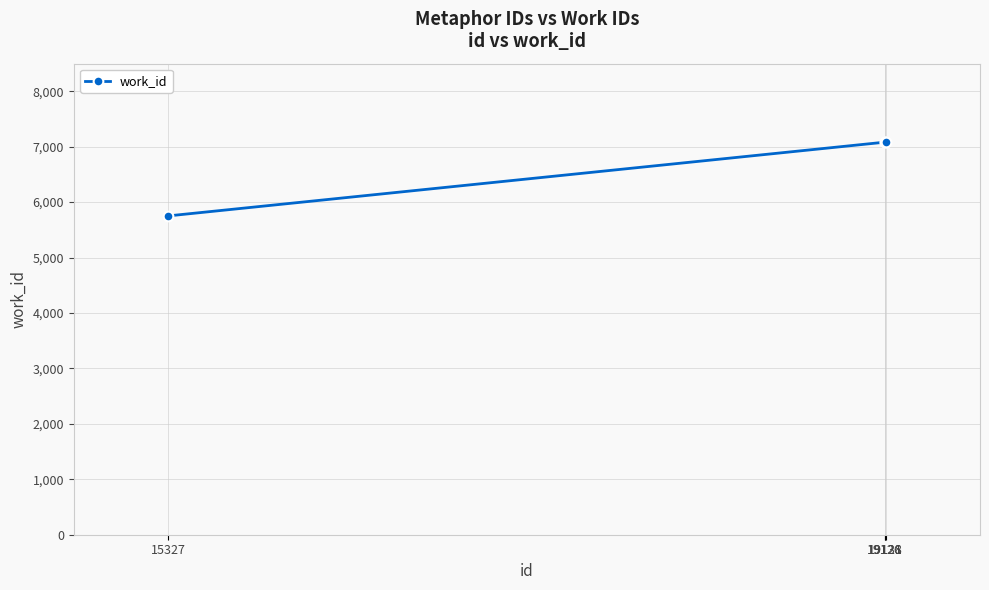

The value at 19128 is 9620. True or false?

False